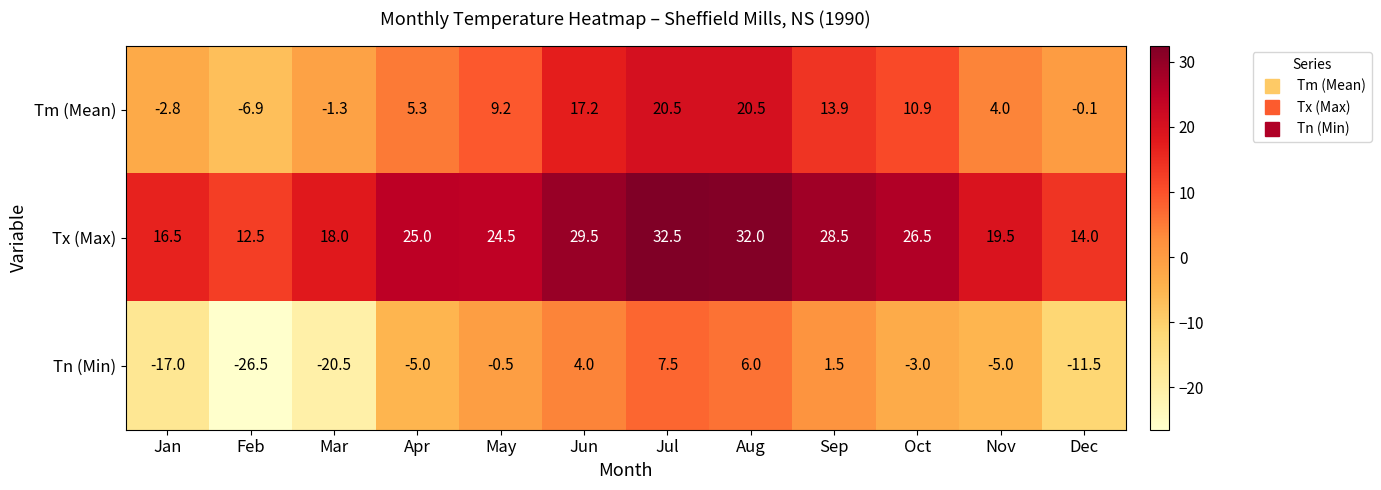

What is the difference between the Tm (Mean) values at Dec and Sep?

14.0